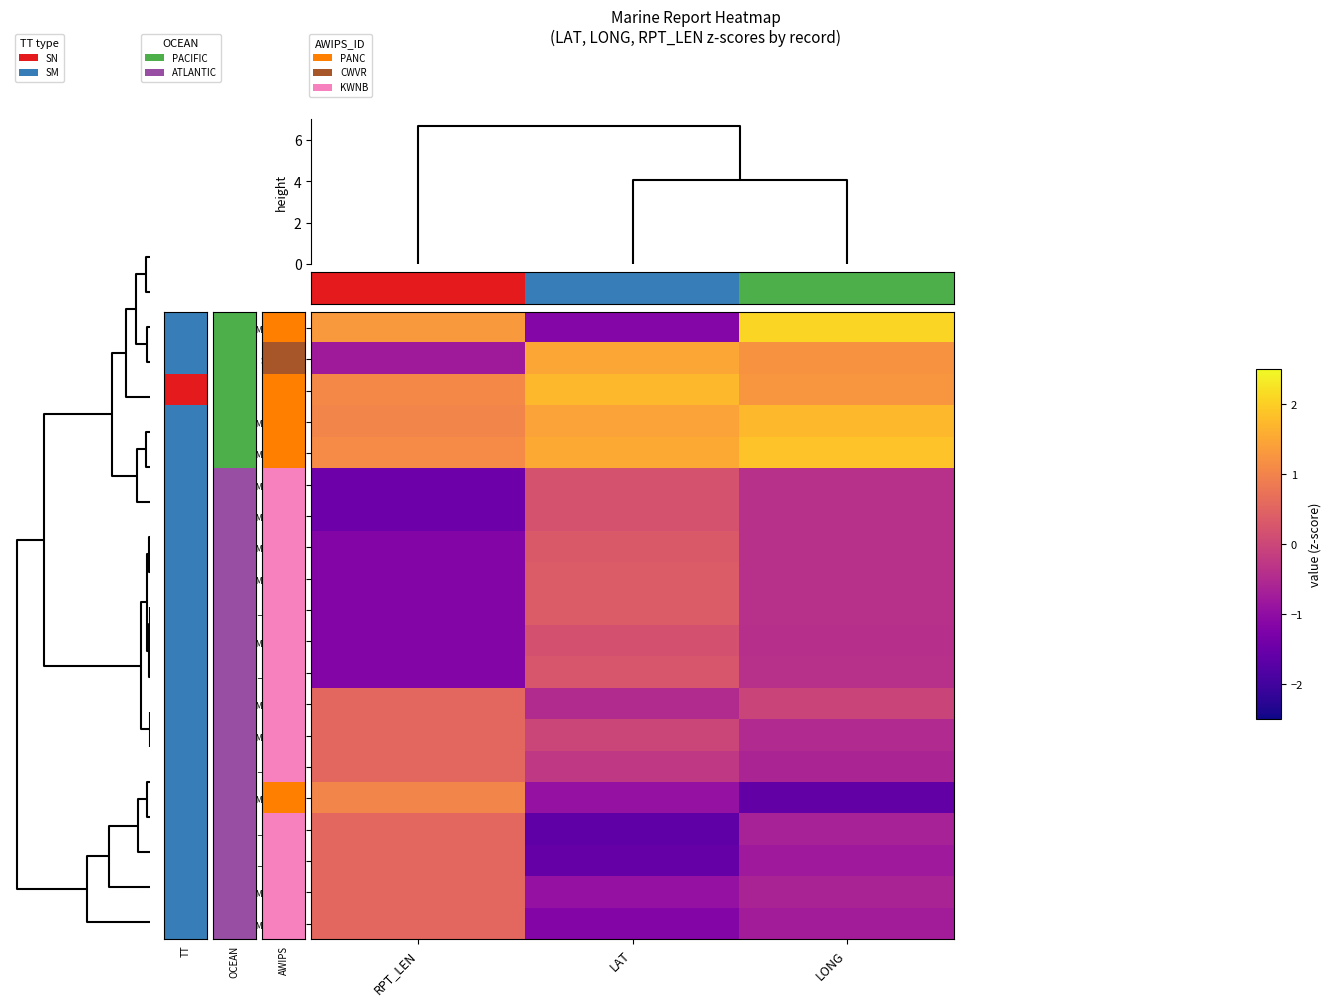

Which category has the lowest value across all series?

LAT